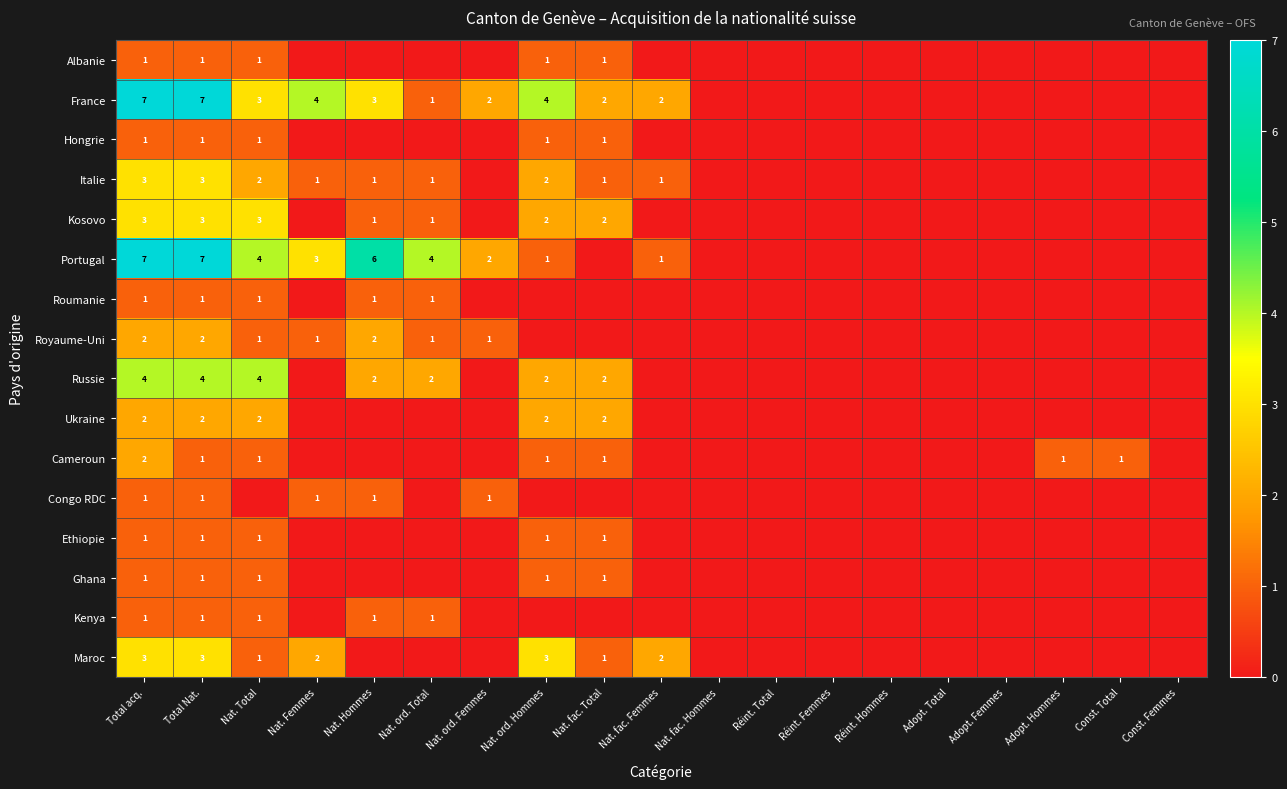

What is the total value across all series at Total Nat.?

39